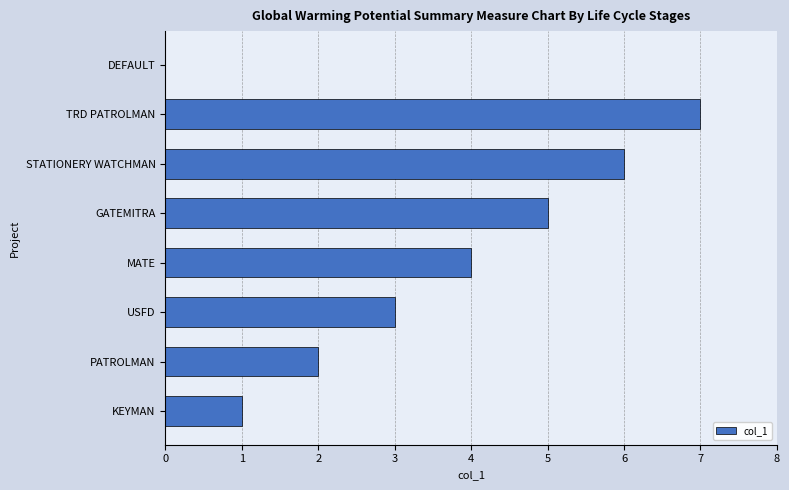

What is the change in value from KEYMAN to MATE?

+3